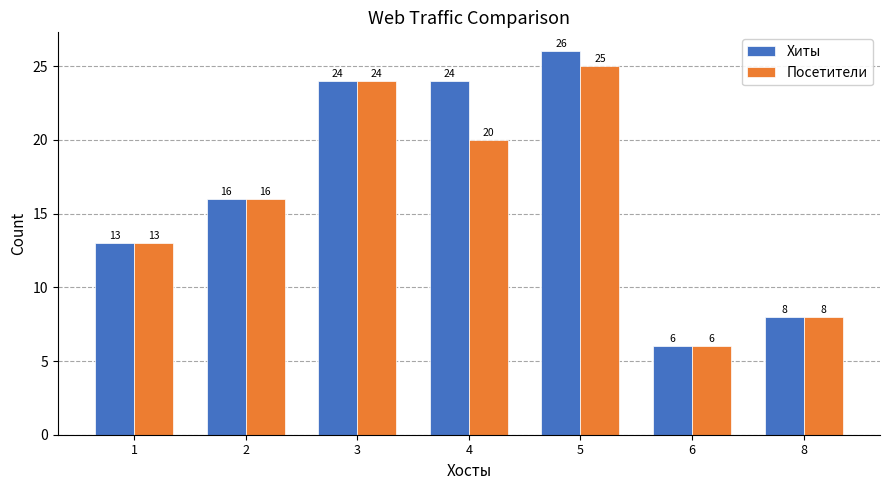

List the series in order of their peak value, lowest first.

Посетители, Хиты